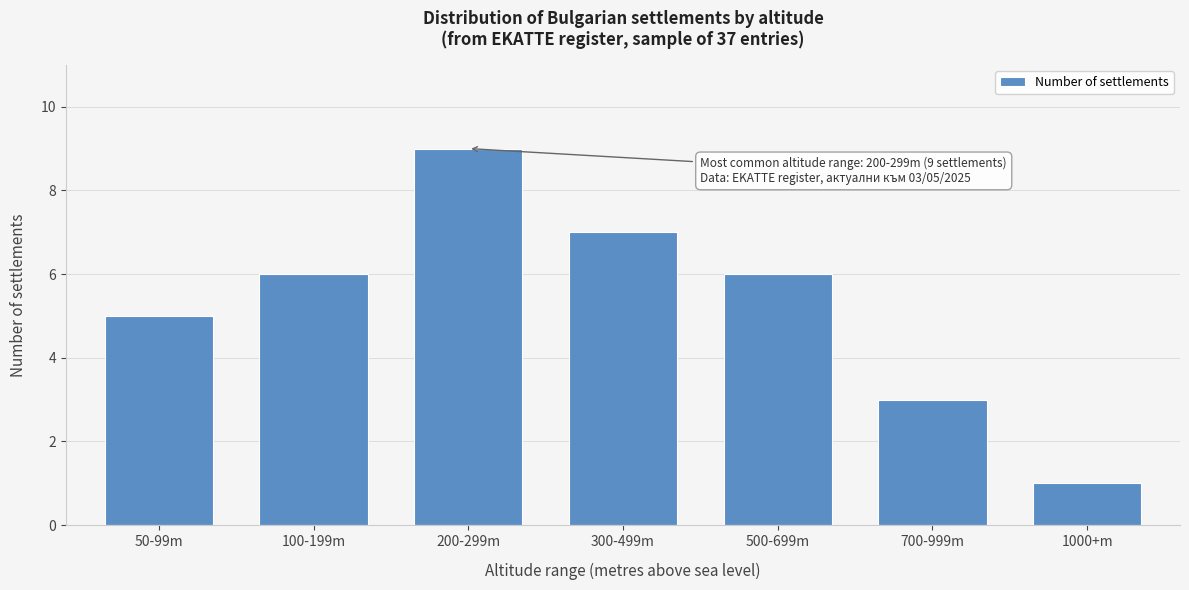

Reading right to left, list all the values displayed in this chart.

1000+m=1	700-999m=3	500-699m=6	300-499m=7	200-299m=9	100-199m=6	50-99m=5